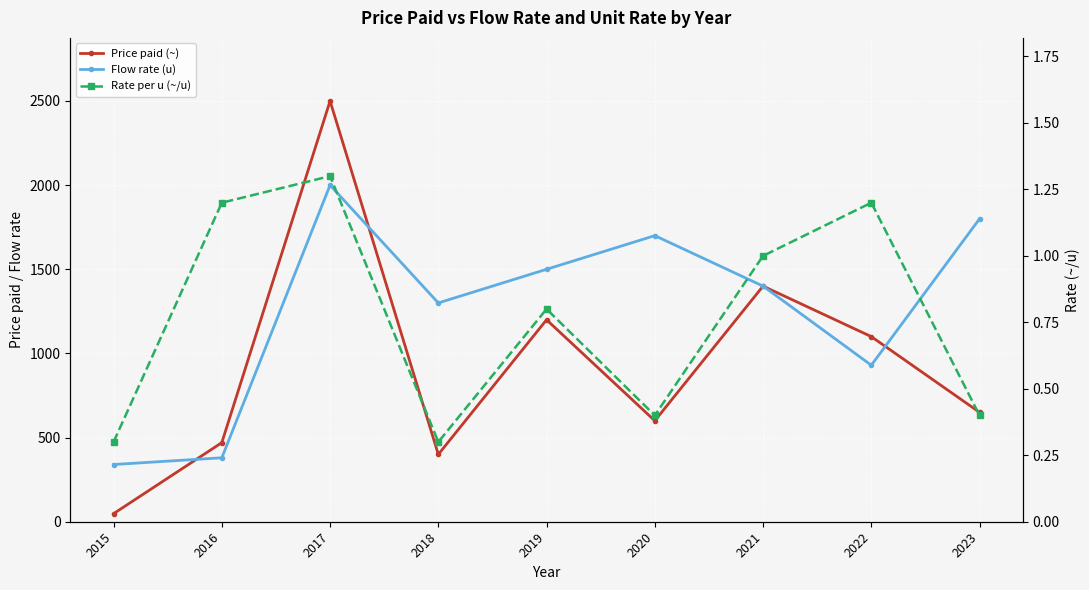

At how many categories does at least one series exceed 1894?

1